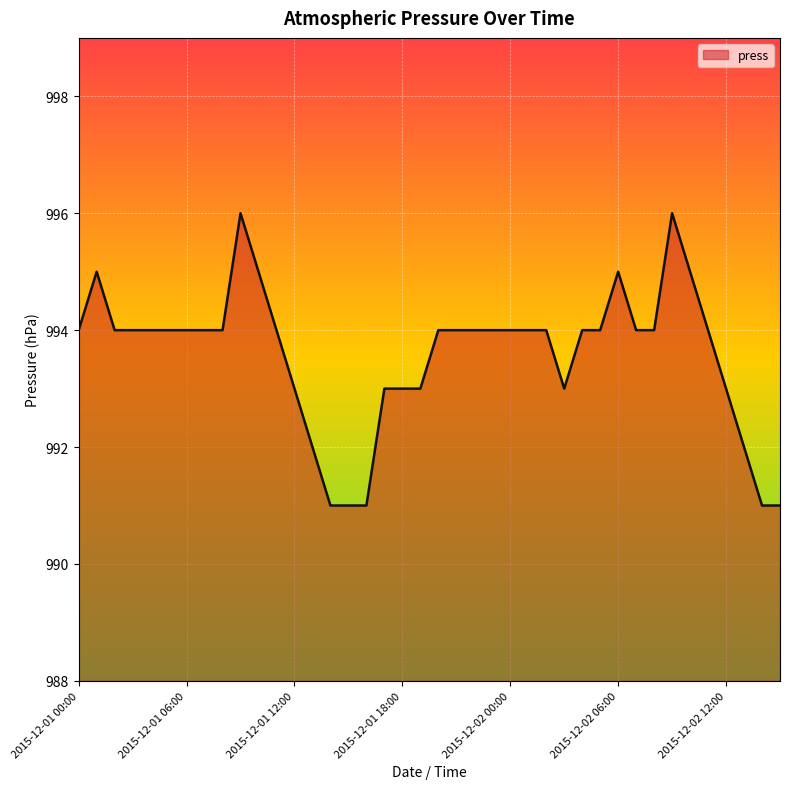

What is the difference between the maximum and minimum values?

5